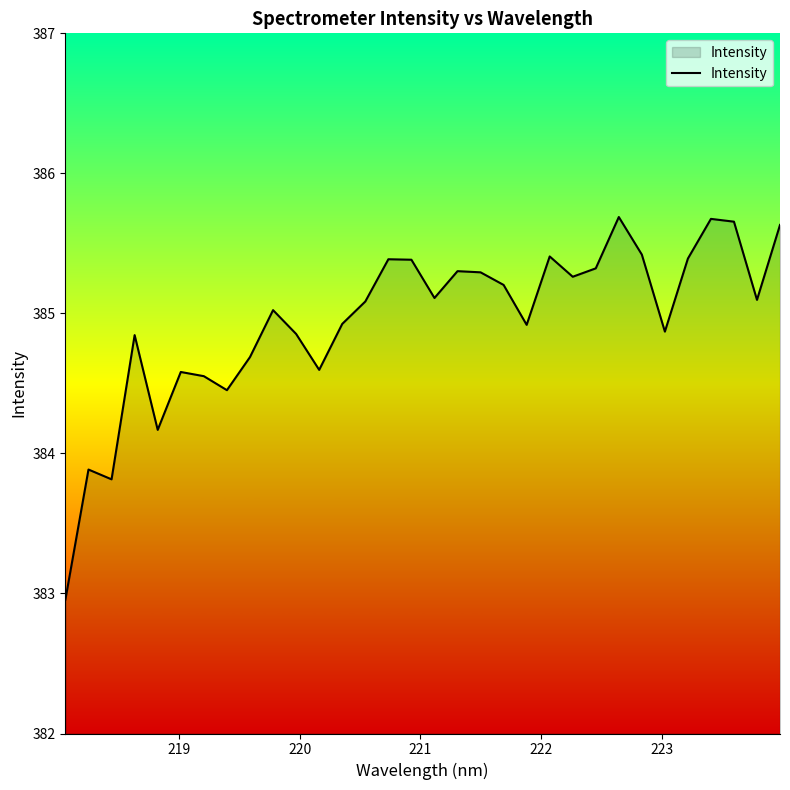

What is the smallest value displayed?

383.0